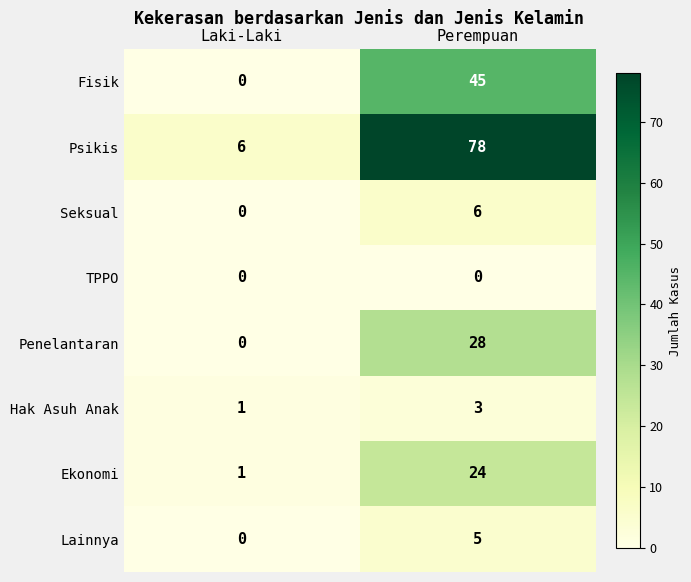

Reading left to right, extract all data points from this chart.

Fisik: Laki-Laki=0	Perempuan=45
Psikis: Laki-Laki=6	Perempuan=78
Seksual: Laki-Laki=0	Perempuan=6
TPPO: Laki-Laki=0	Perempuan=0
Penelantaran: Laki-Laki=0	Perempuan=28
Hak Asuh Anak: Laki-Laki=1	Perempuan=3
Ekonomi: Laki-Laki=1	Perempuan=24
Lainnya: Laki-Laki=0	Perempuan=5